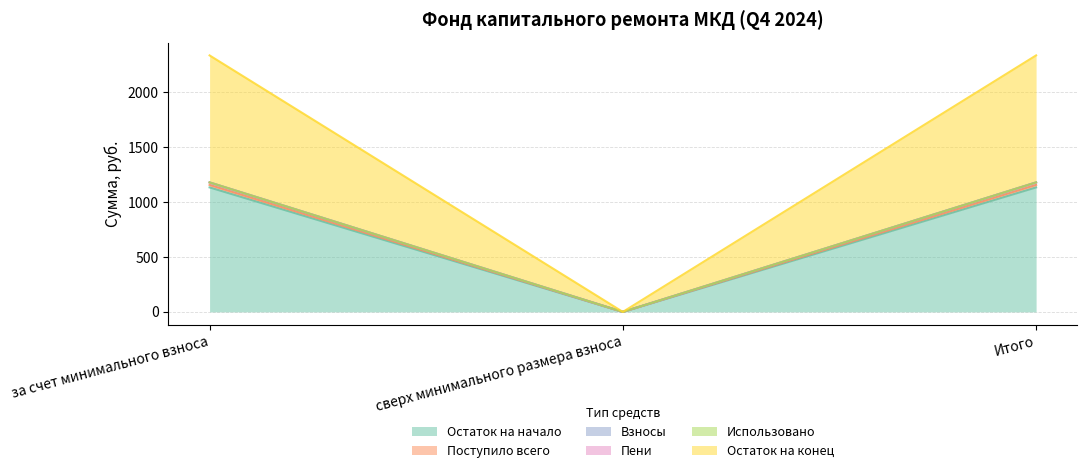

What value does the Остаток на начало series have at Итого?

2335.7